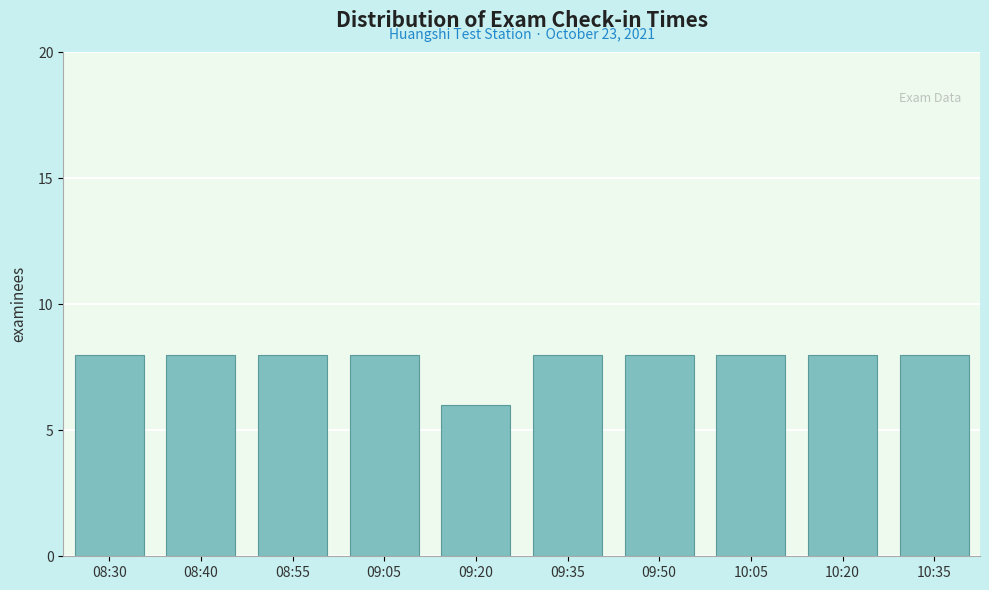

Reading left to right, what are all the values shown in this chart?

08:30=8	08:40=8	08:55=8	09:05=8	09:20=6	09:35=8	09:50=8	10:05=8	10:20=8	10:35=8